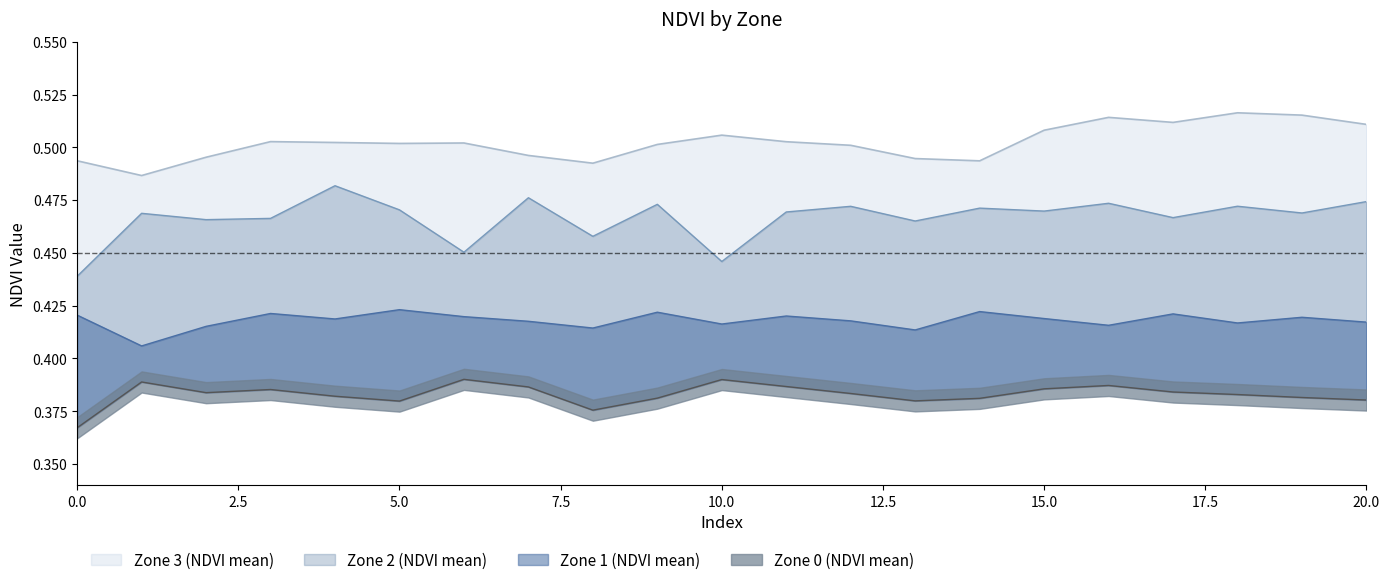

What is the total value across all series at 1?

1.8